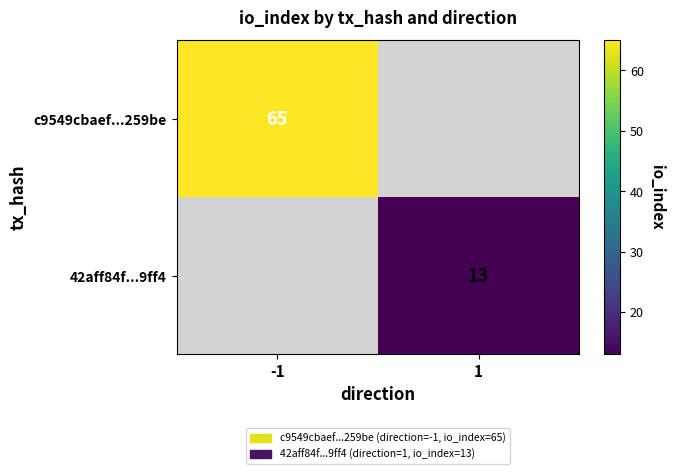

The value of c9549cbaef...259be at -1 is 65. True or false?

True